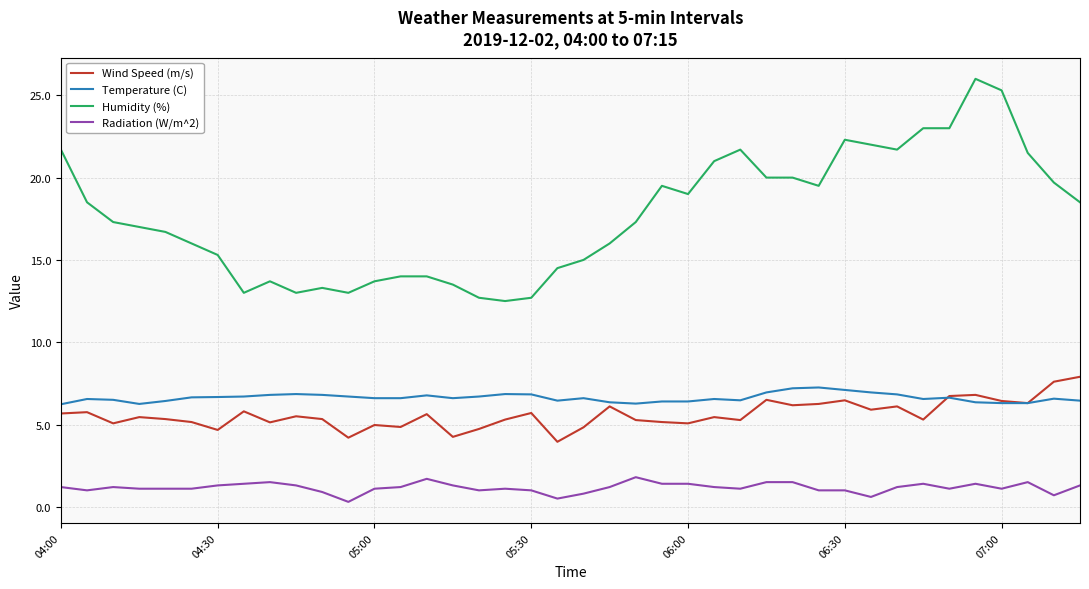

True or false: Humidity (%) and Temperature (C) intersect in this chart.

False